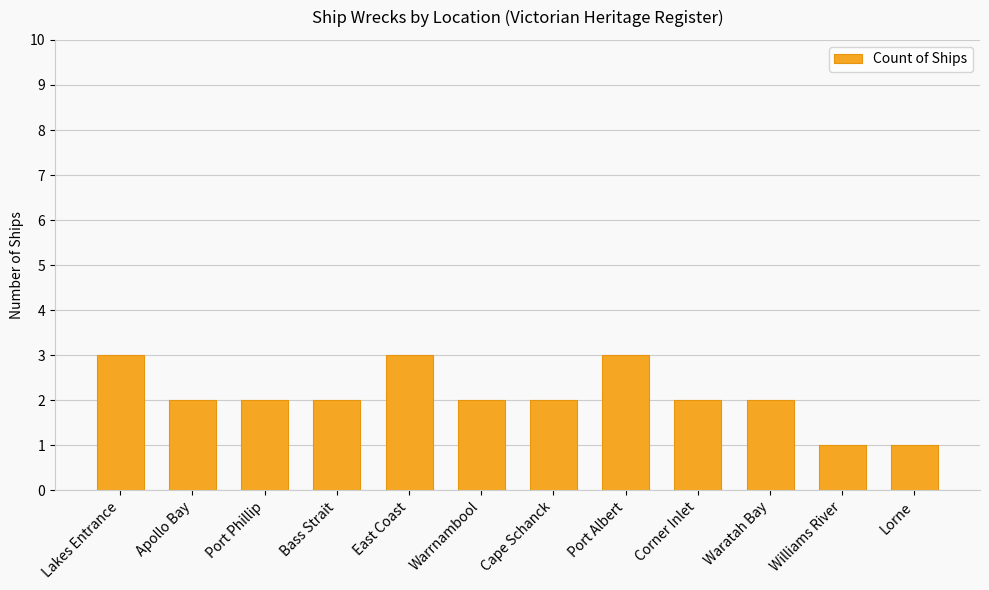

What is the sum of the values at Williams River and Port Albert?

4